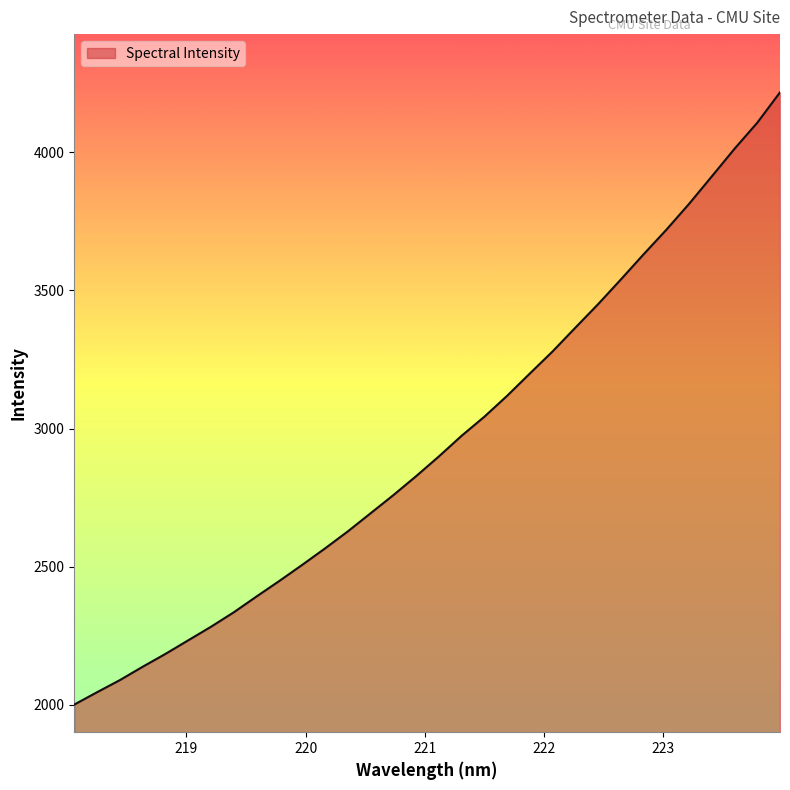

What is the smallest value displayed?

2000.6